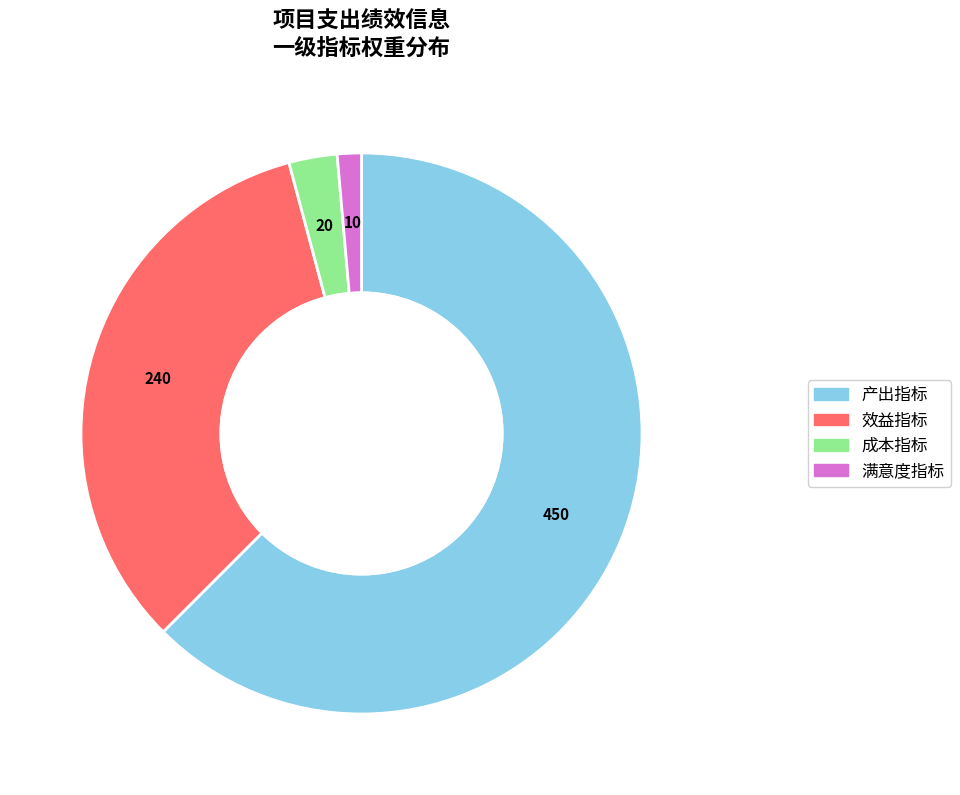

Is the sum of 满意度指标 and 效益指标 greater than half?

No